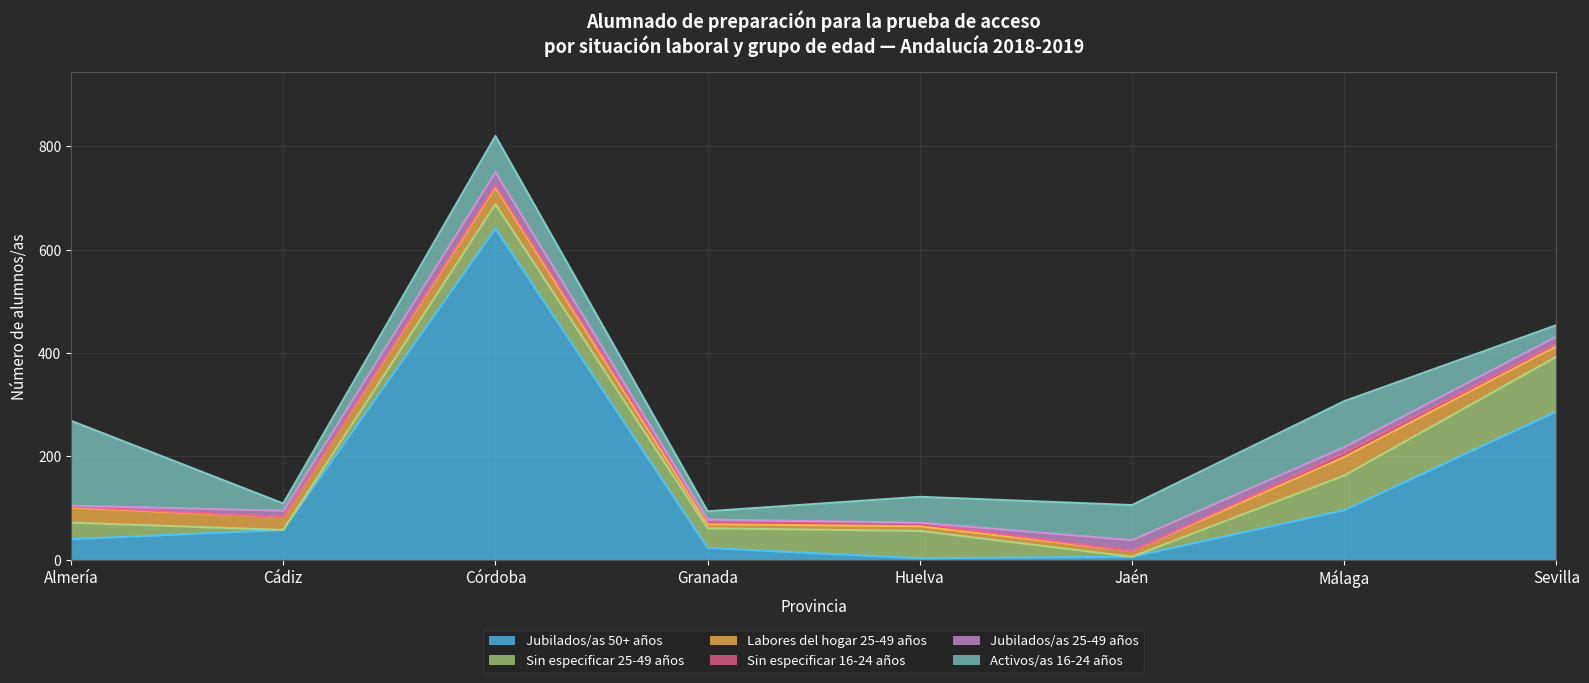

Which series has the largest total across all categories?

Jubilados/as 50+ años